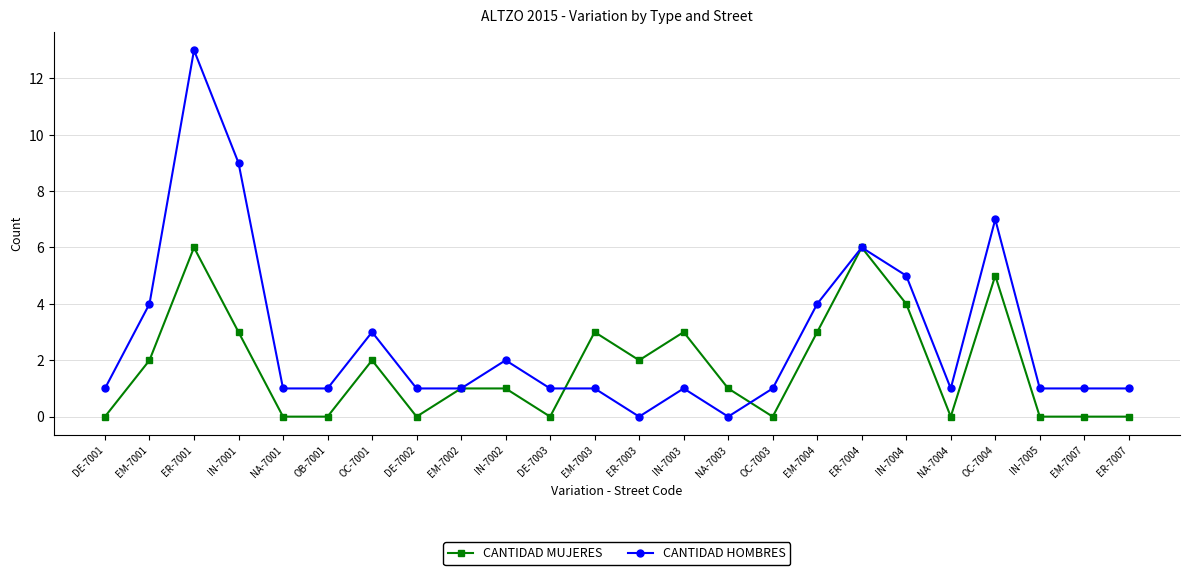

Rank the series by their average value, from lowest to highest.

CANTIDAD MUJERES, CANTIDAD HOMBRES